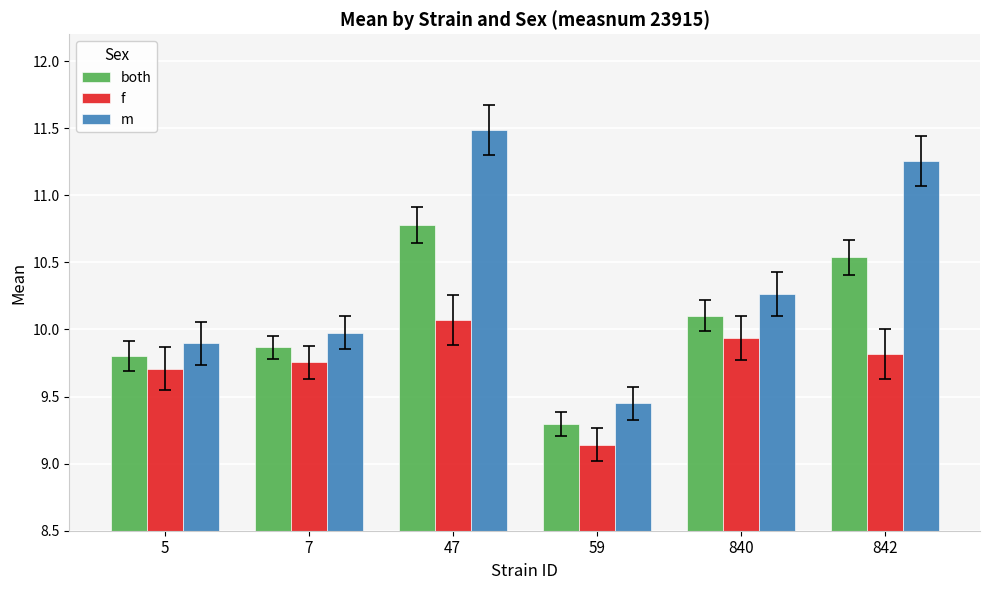

How many values in the both series are below 10?

3